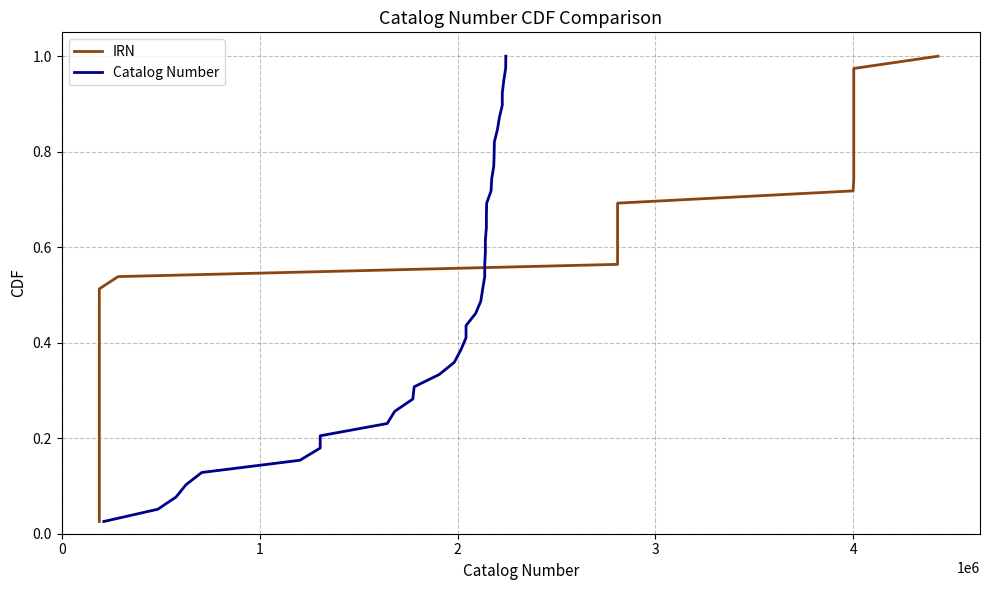

True or false: Catalog Number has more than 2 interior local peaks.

False